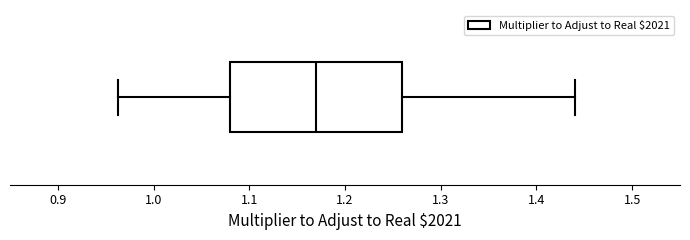

Where does the median line of the box sit on the x-axis? The values are not printed on the chart, so give them approximately, as read against the axis.

1.17